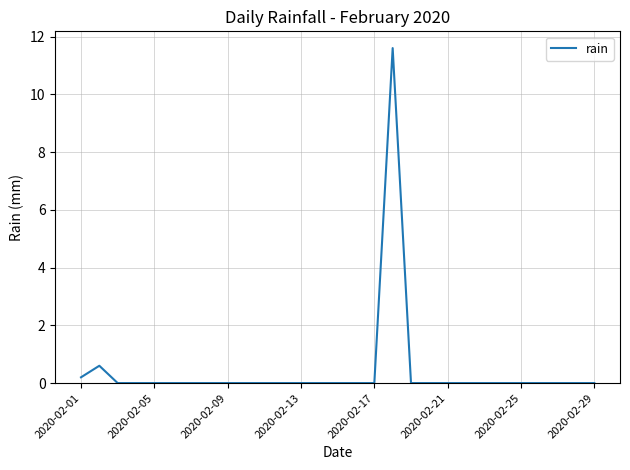

What is the difference between the maximum and minimum values?

11.6